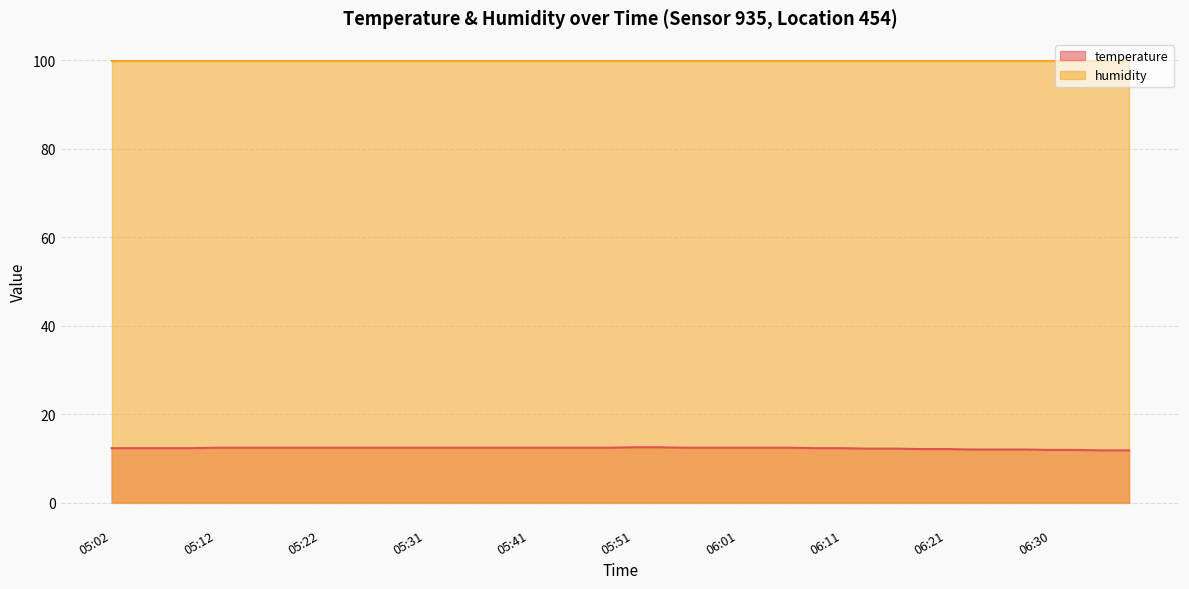

How many values are between 12 and 13?

36